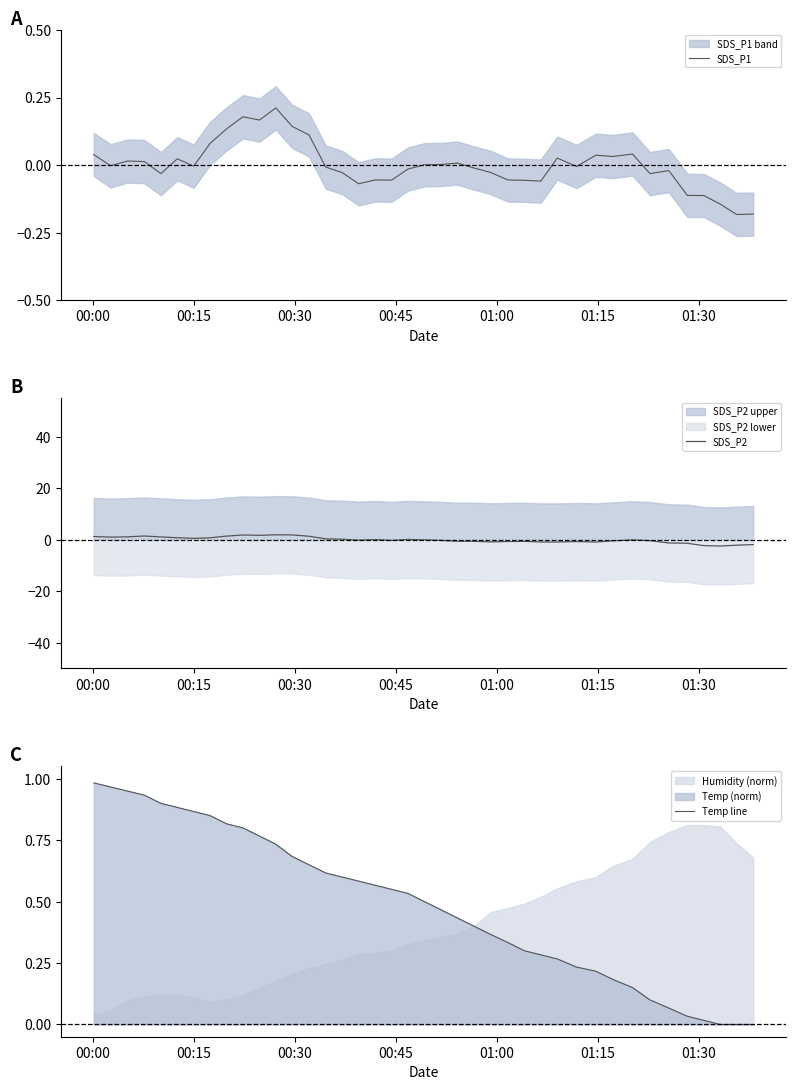

How many lines are shown in the chart?

3